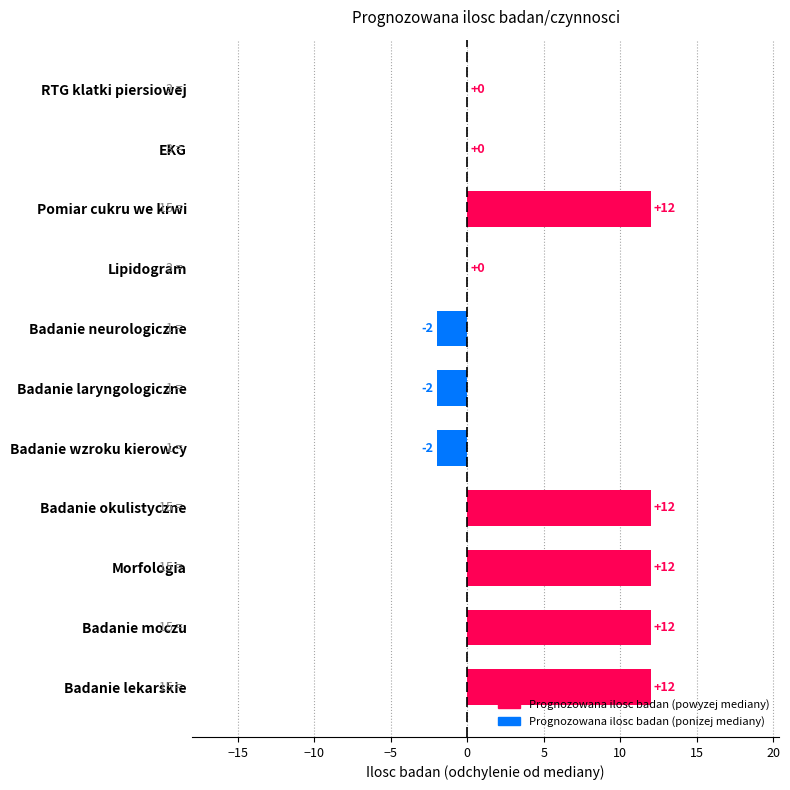

Between EKG and Badanie laryngologiczne, which is larger?

EKG